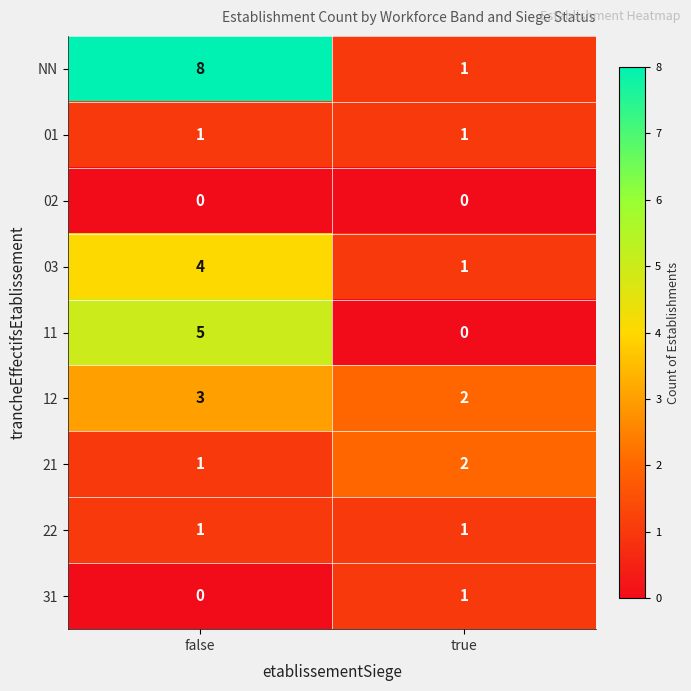

What is the sum of the 21 values at false and true?

3